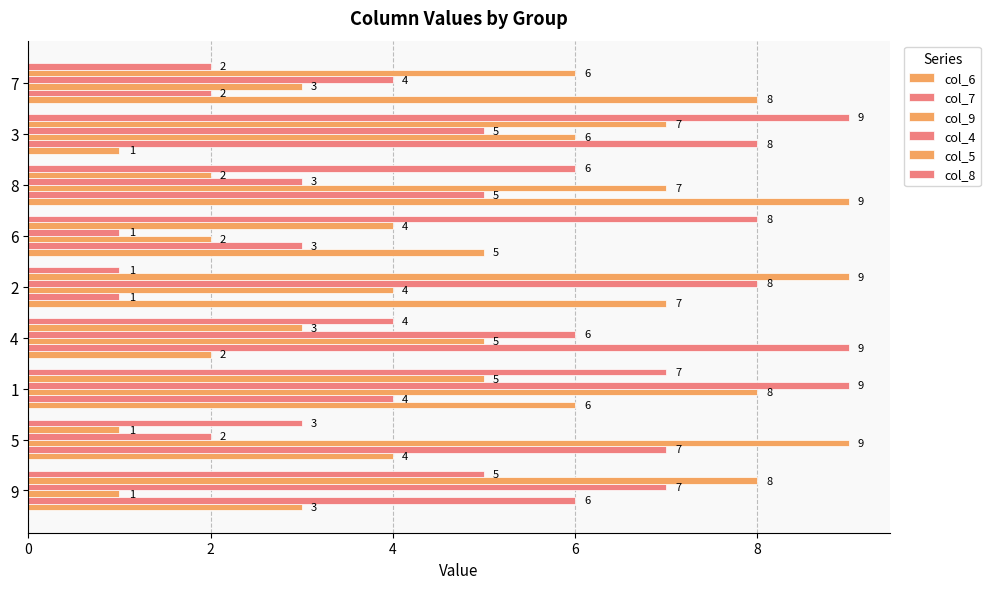

How many categories are shown in the chart?

9